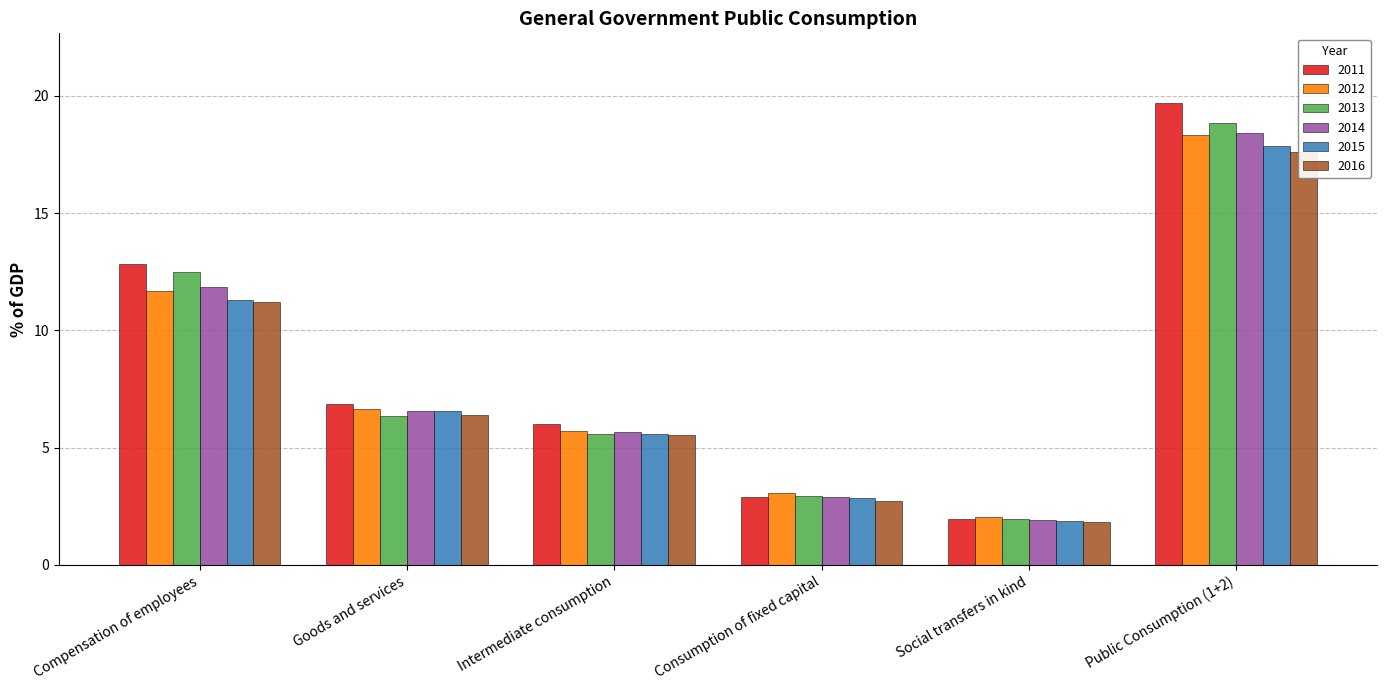

What is the minimum value shown in the chart?

1.8